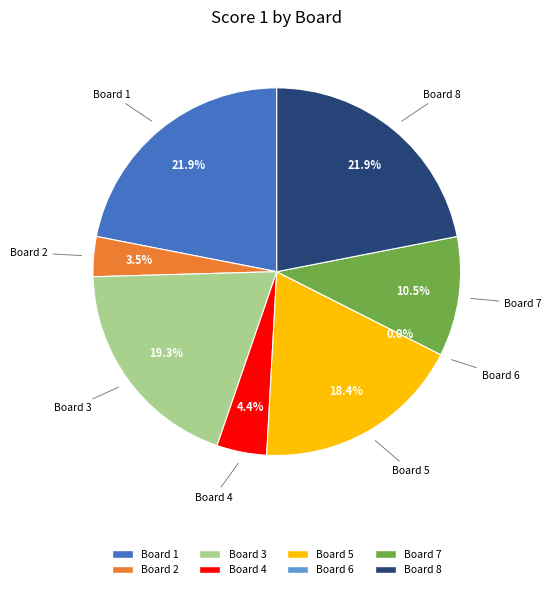

Is the sum of Board 6 and Board 7 greater than half?

No